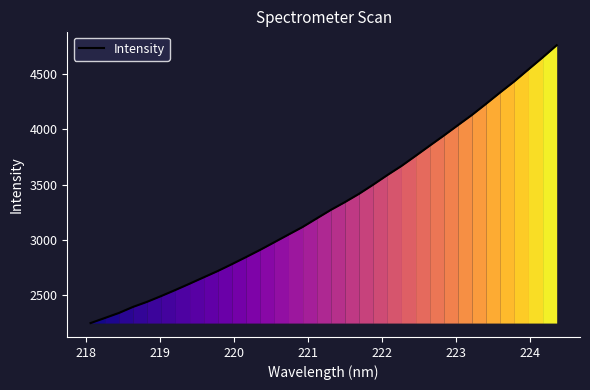

What is the maximum value shown in the chart?

4762.7